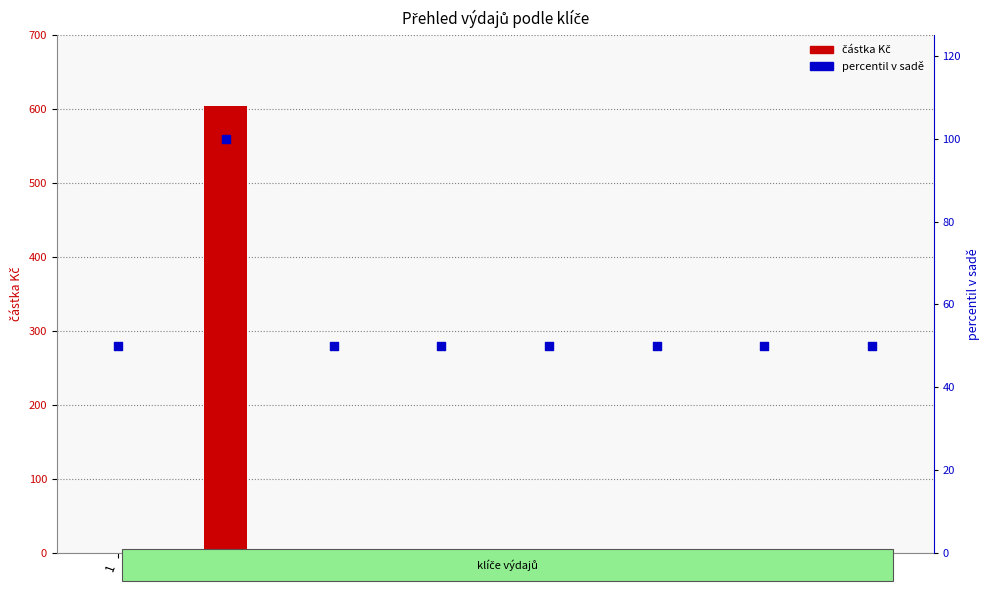

Which series has the largest total across all categories?

částka Kč